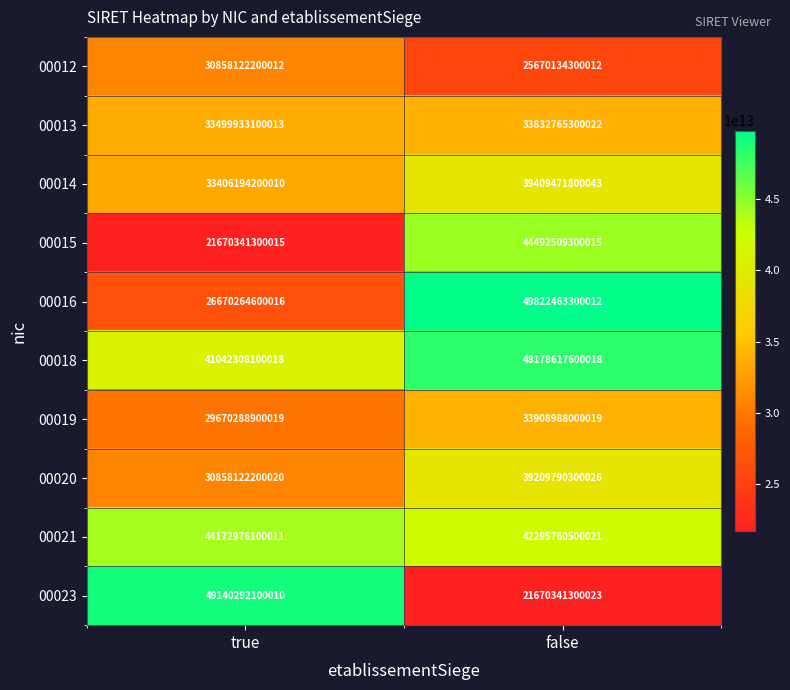

Is it true that 00014 equals 15623482232821 at true?

False